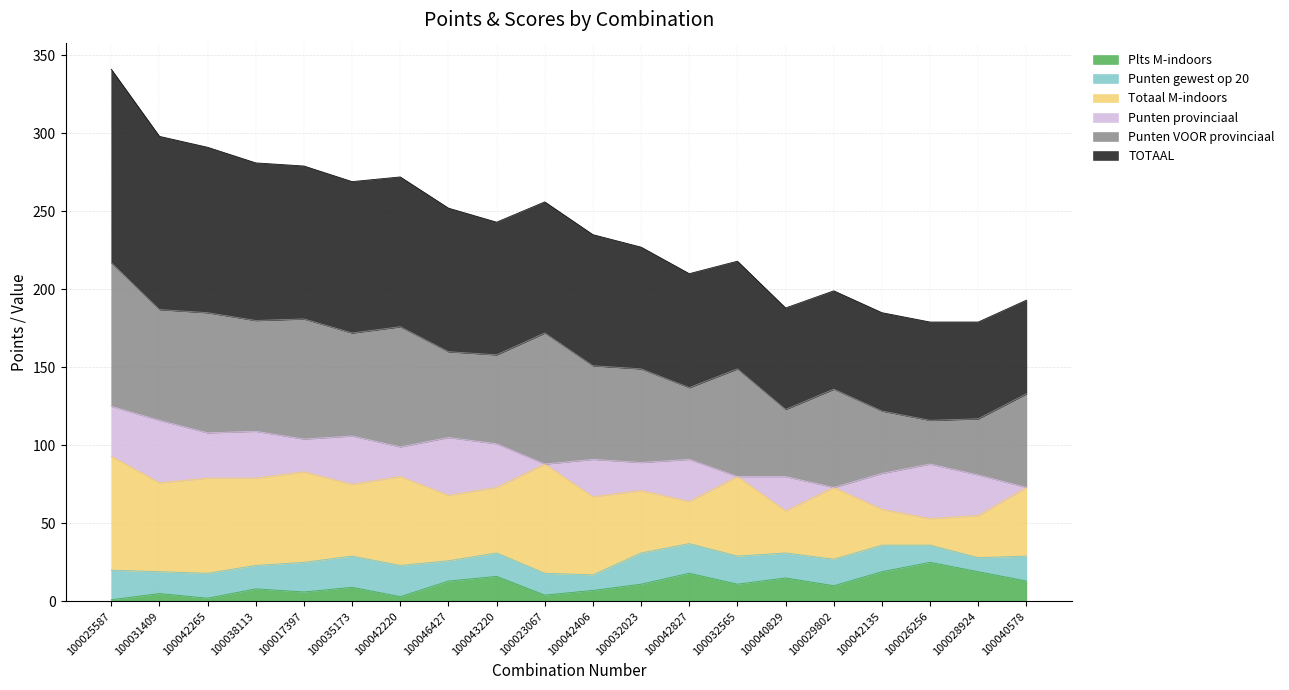

At which category is the sum across all series the highest?

100025587